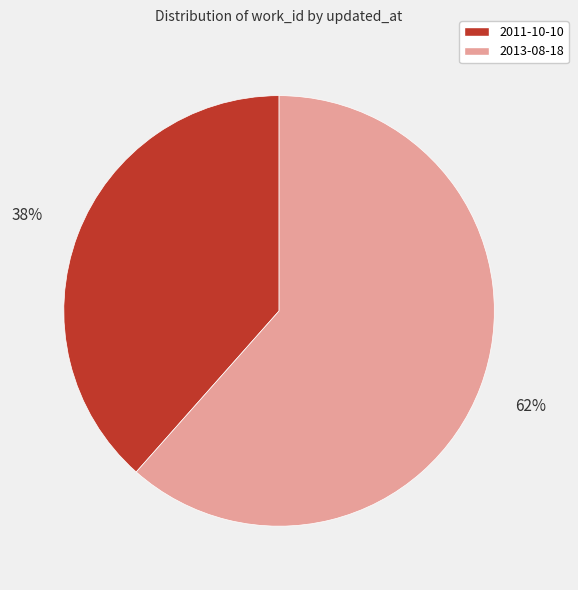

Which category has the biggest portion of the pie?

2013-08-18